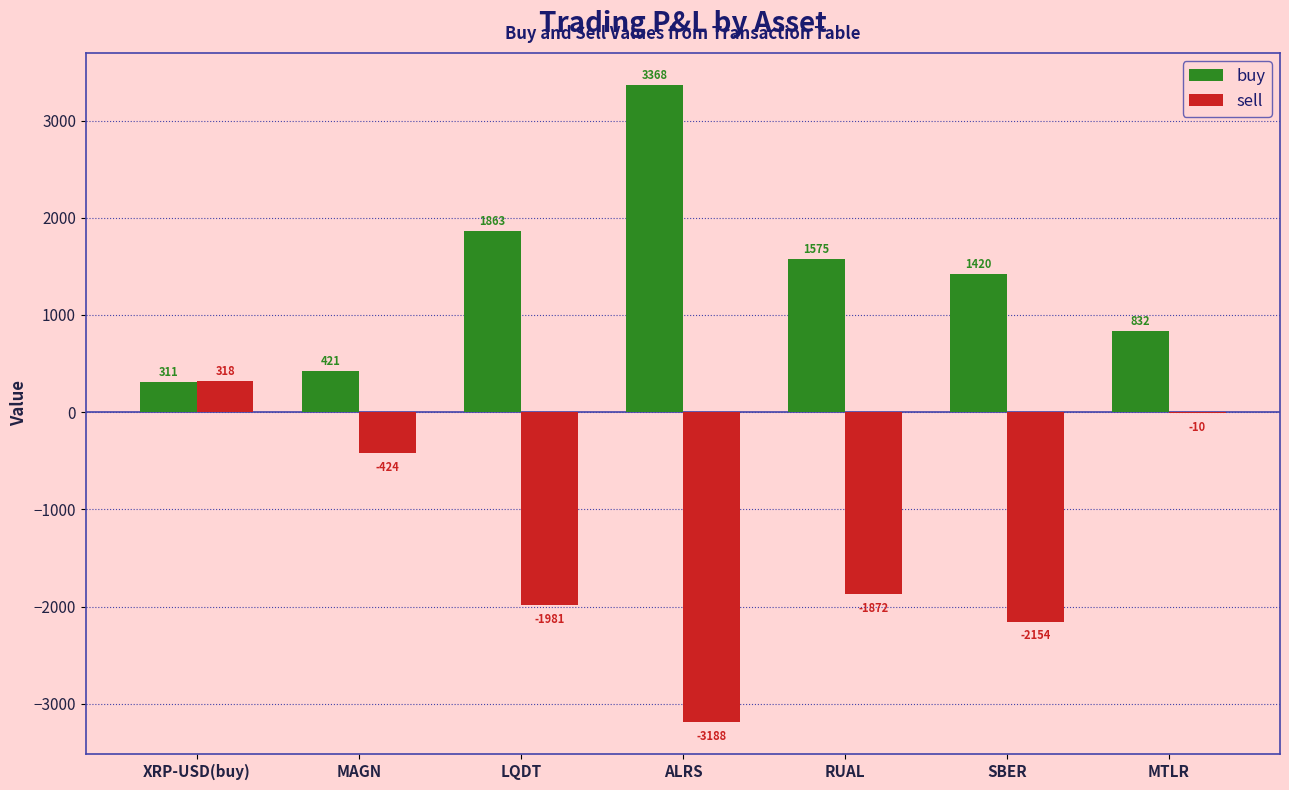

The sell series shows -5091.6 at ALRS. True or false?

False